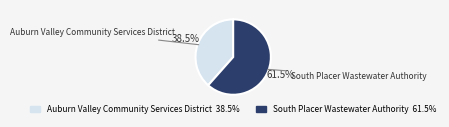

What percentage do Auburn Valley Community Services District and South Placer Wastewater Authority together represent?

100.0%